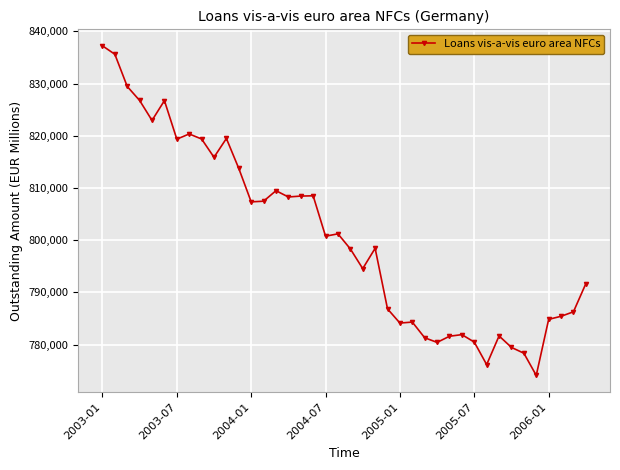

True or false: there are more than 0 points higher than both neighbors.

True